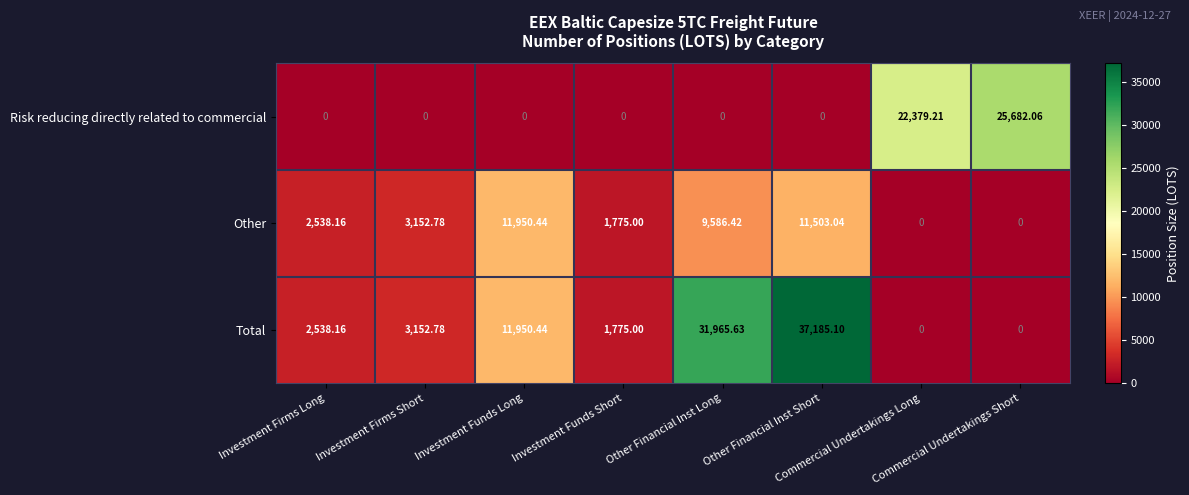

Count the number of categories in the chart.

8